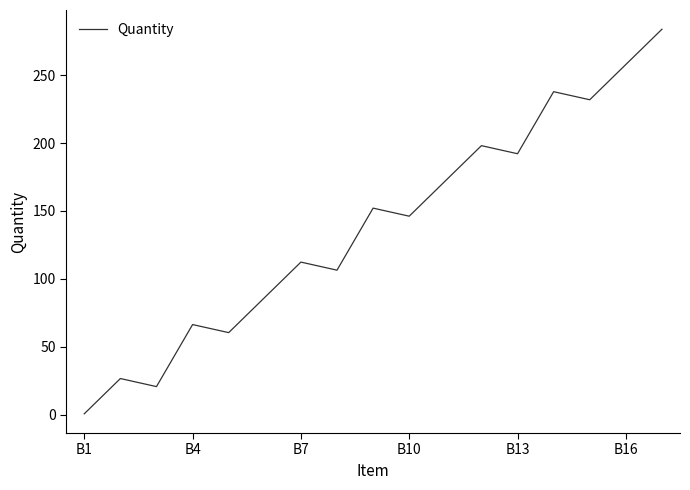

What is the greatest value displayed?

283.8